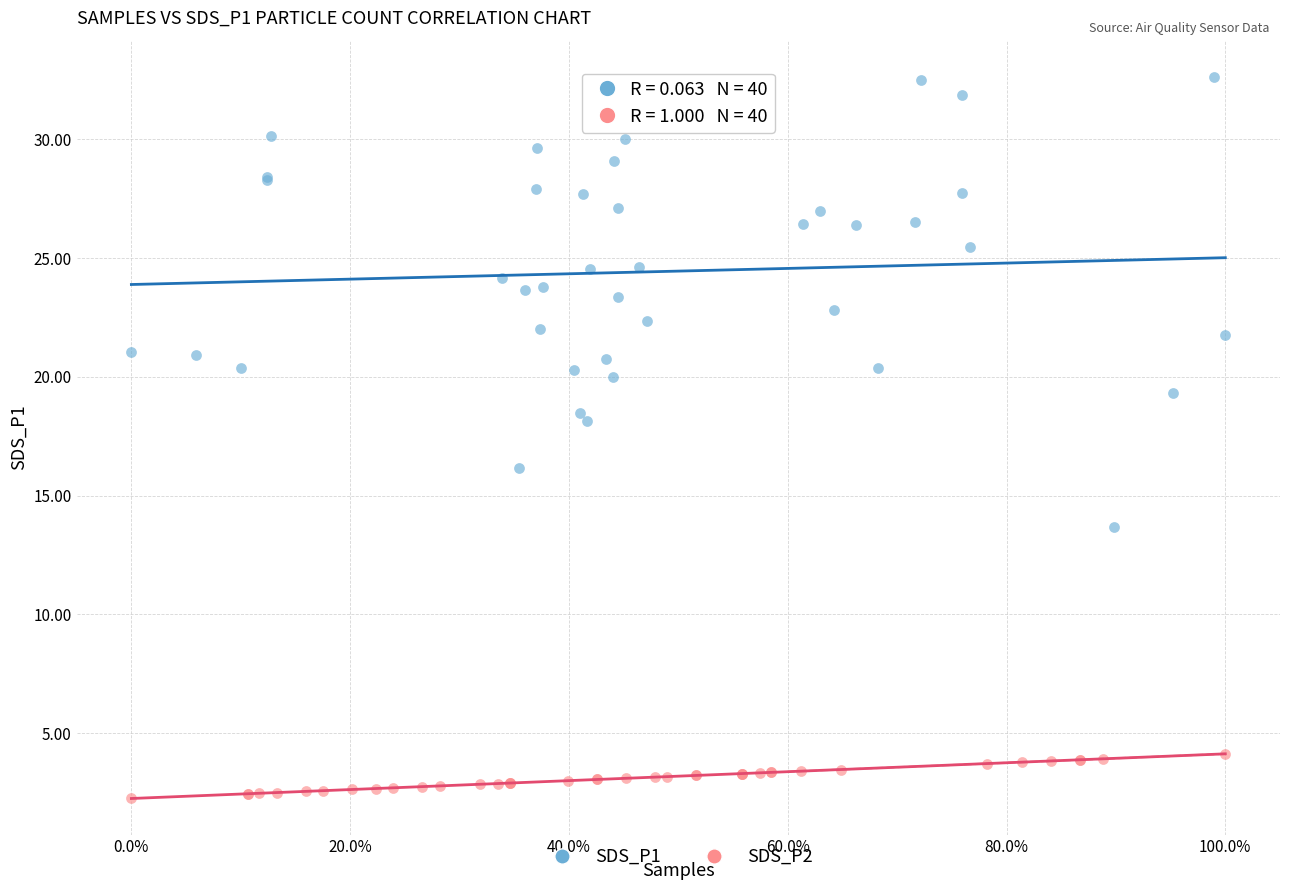

Which series has the widest spread of Y values?

SDS_P1